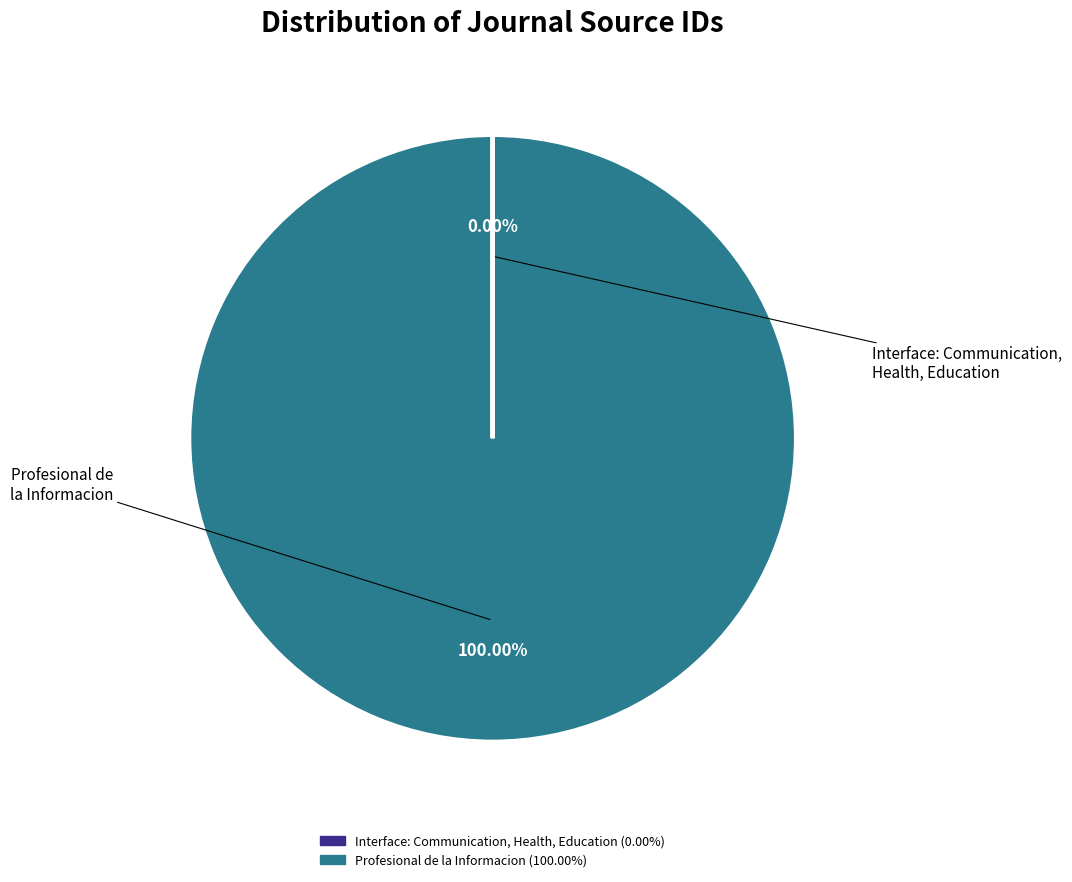

To the nearest percent, what percentage of the pie is Profesional de la Informacion?

100%